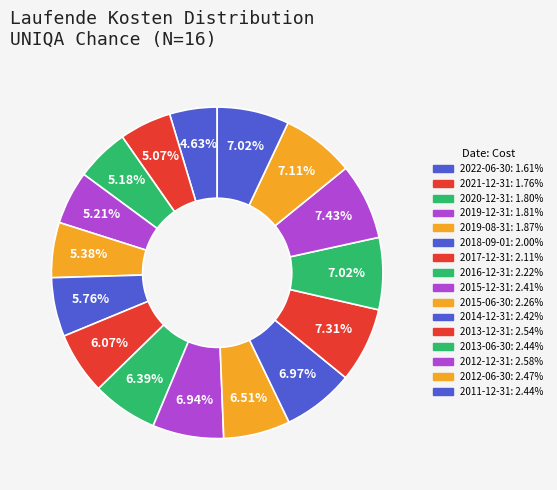

To the nearest percent, what is the combined percentage of 2015-06-30 and 2016-12-31?

13%